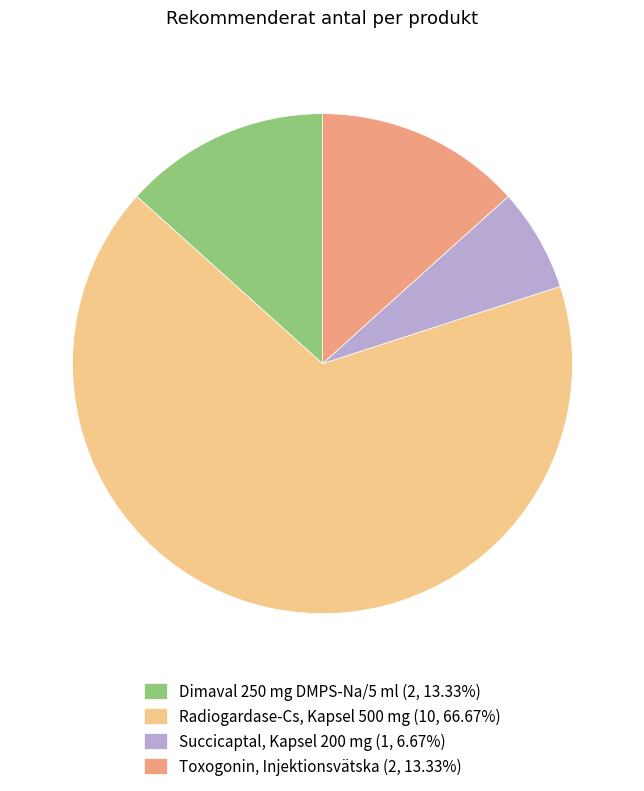

Does any single category account for the majority?

Yes